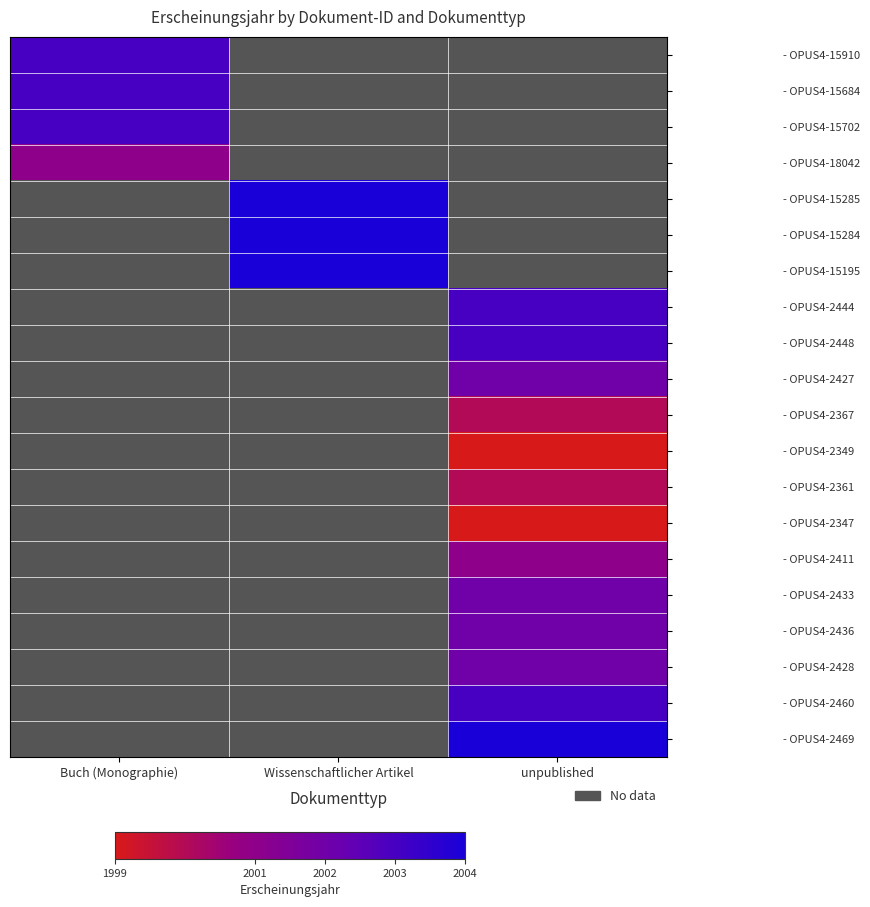

Which has a higher value, unpublished or Wissenschaftlicher Artikel?

Wissenschaftlicher Artikel